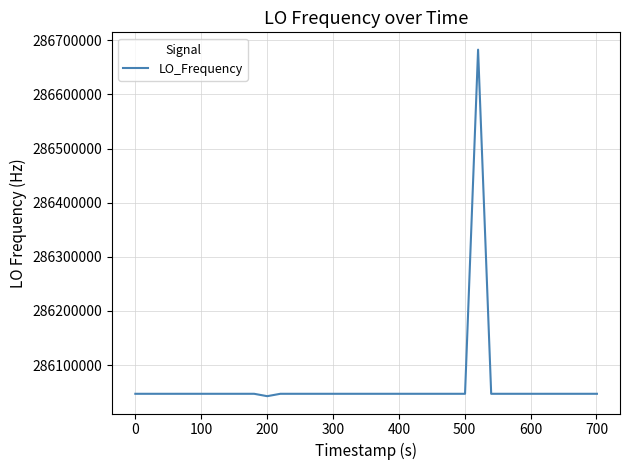

What is the smallest value displayed?

286042596.7